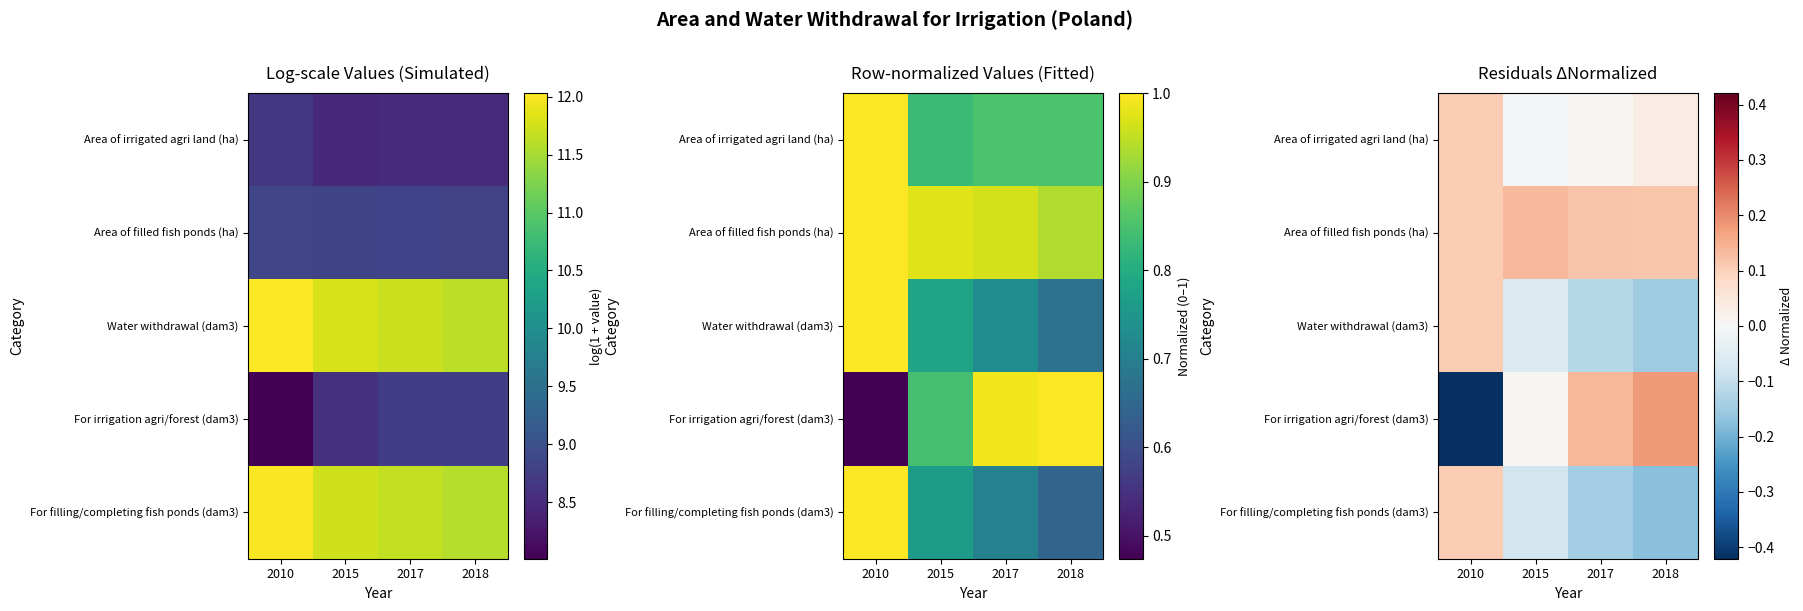

Which series changed the most between 2015 and 2017?

For irrigation agri/forest (dam3)